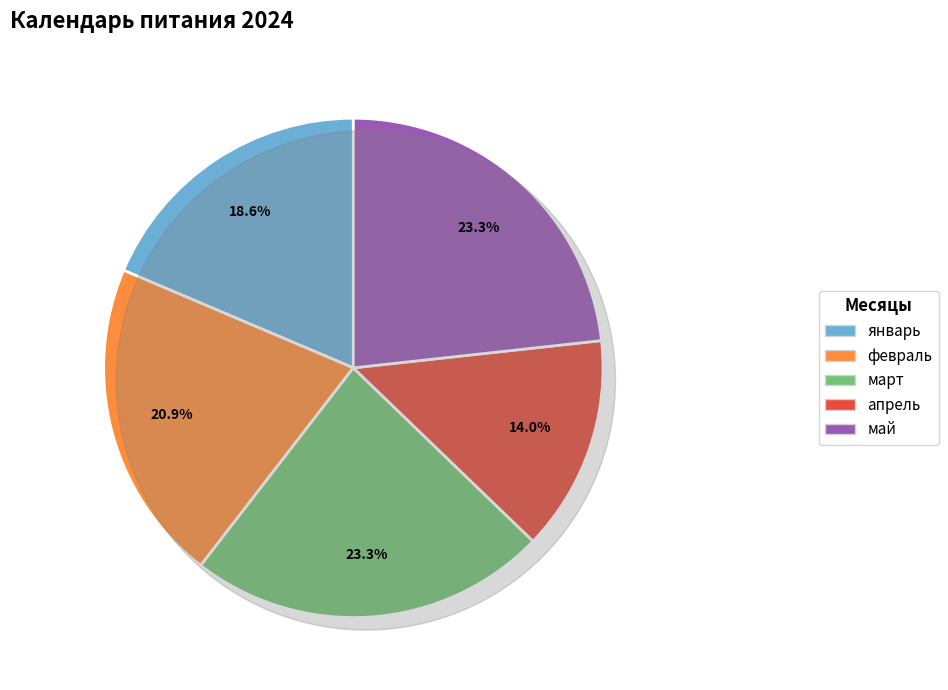

What is the change in value from февраль to май?

+1